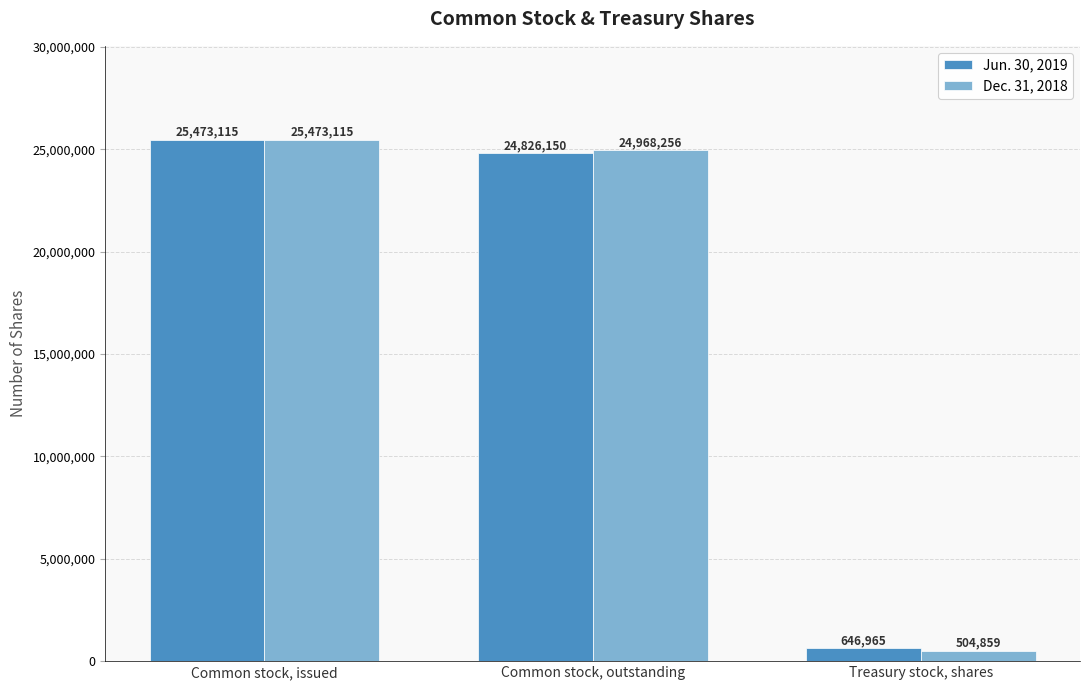

What is the sum of all Jun. 30, 2019 values?

50946230